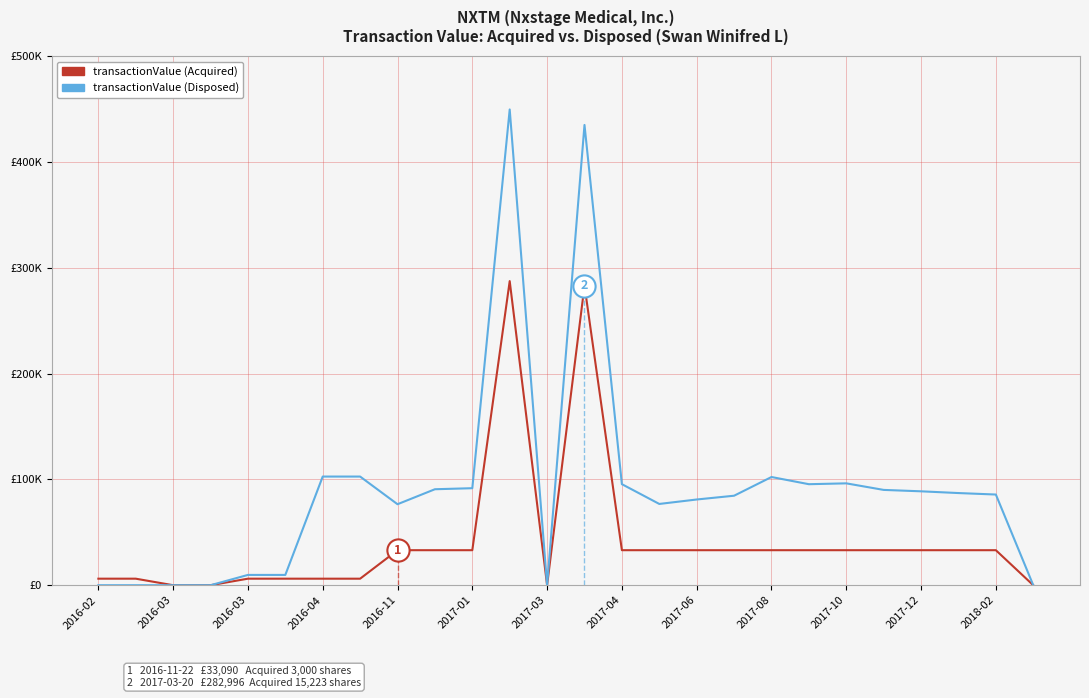

Which series has the largest total across all categories?

transactionValue (Disposed)